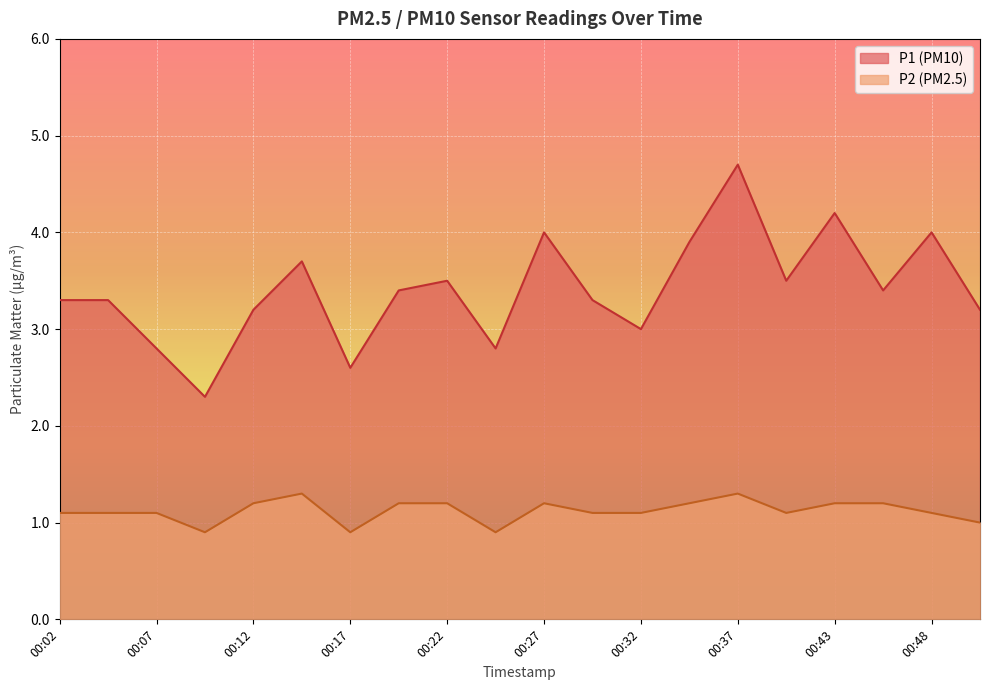

What is the difference between the maximum and second lowest values in the P1 series?

2.1